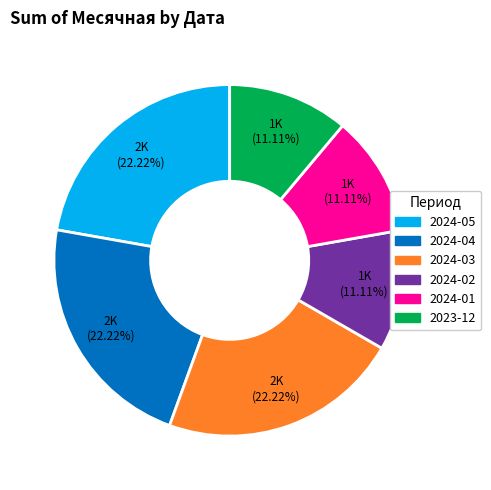

Does any single category account for the majority?

No